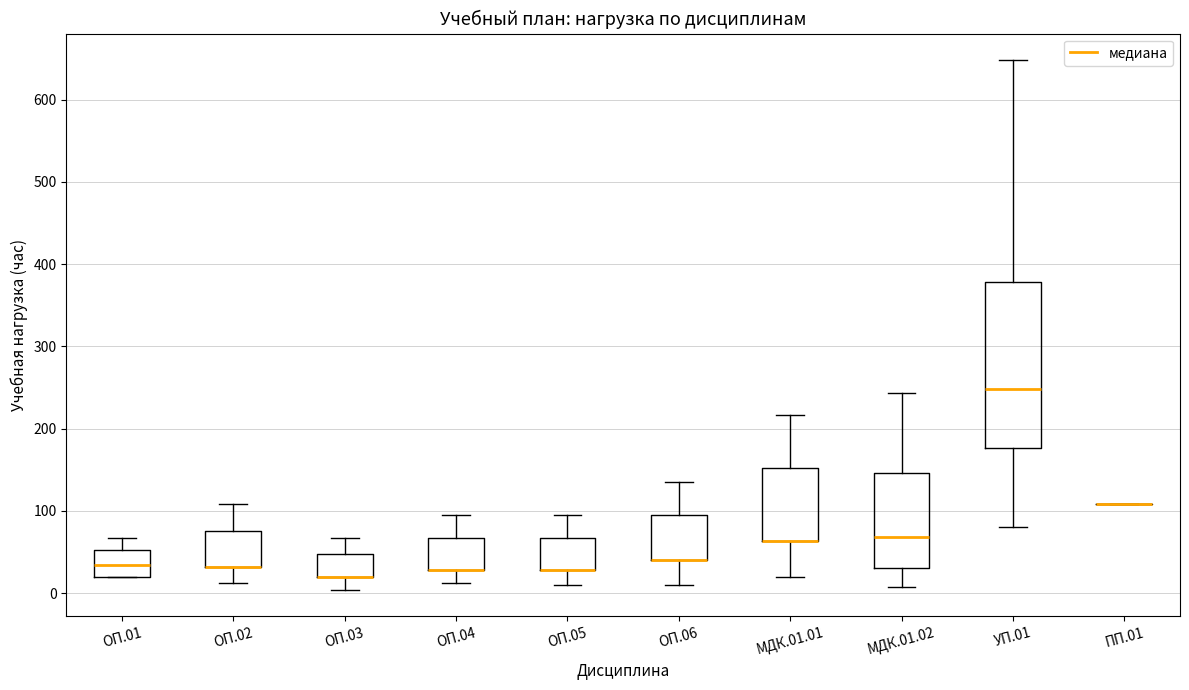

Comparing the boxes themselves (not the whiskers), which one is the tallest?

УП.01